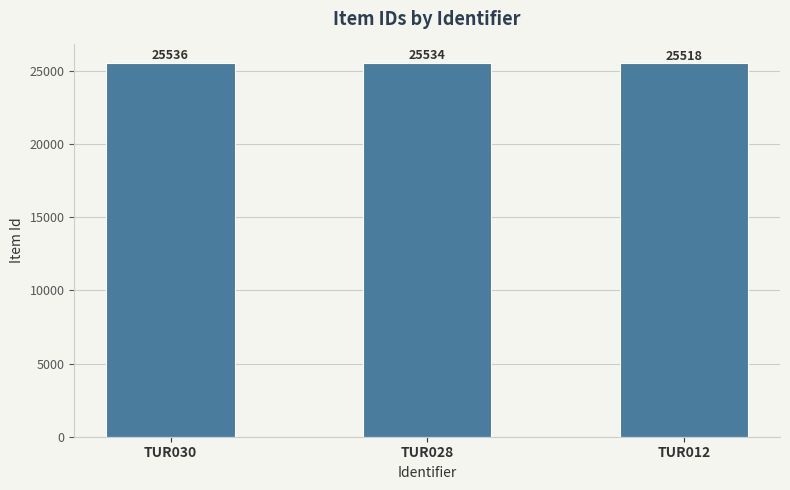

List the labels in order of value, largest first.

TUR030, TUR028, TUR012